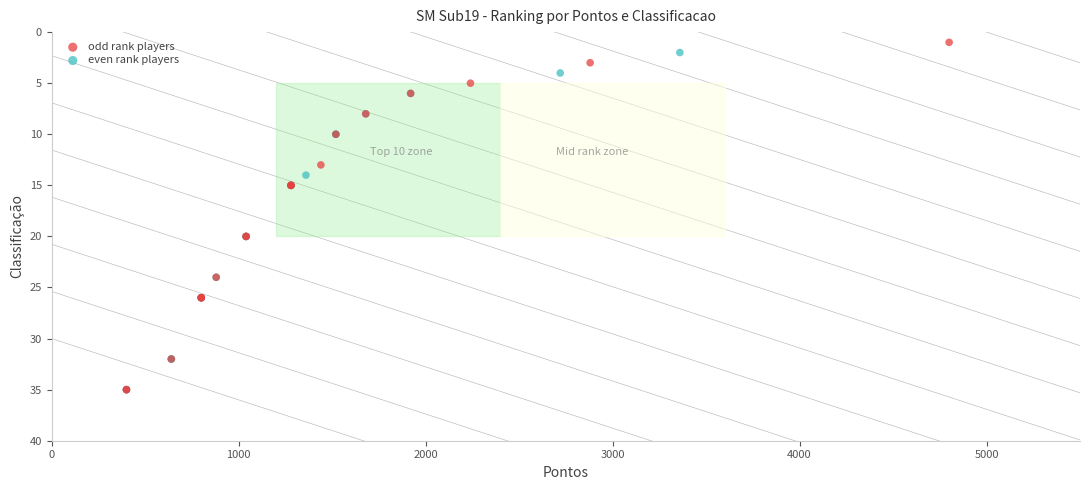

Which series reaches the minimum Y coordinate?

odd rank players